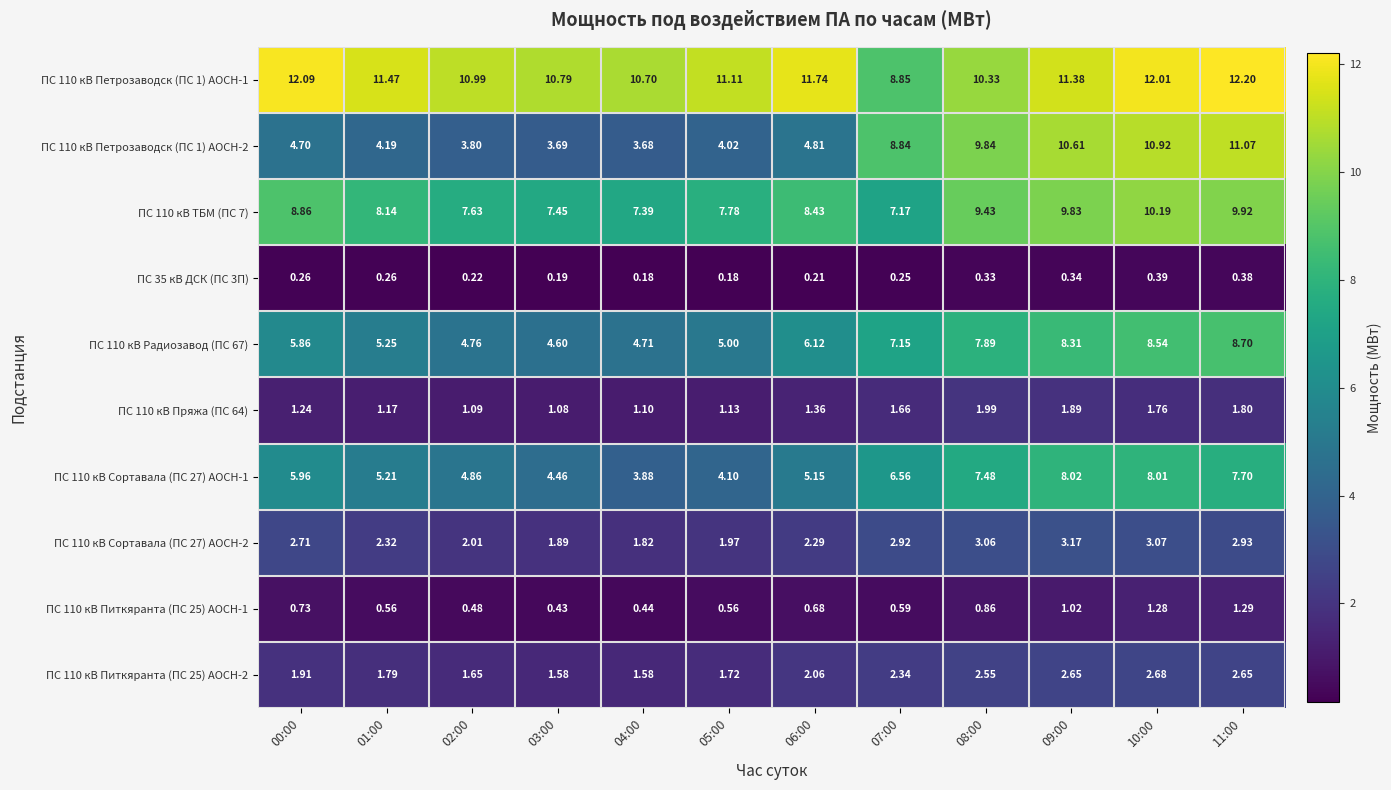

Is the value of ПС 110 кВ Пряжа (ПС 64) at 05:00 greater than the value of ПС 110 кВ Питкяранта (ПС 25) АОСН-1 at 08:00?

Yes